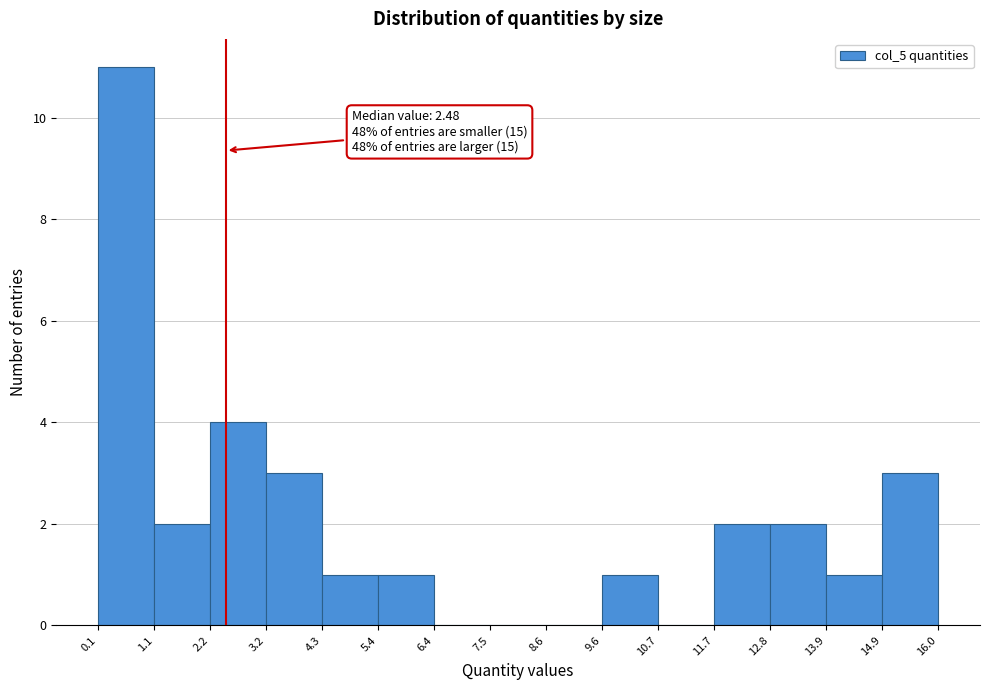

Over which range of the x-axis is the bar tallest?

0.1 to 1.1